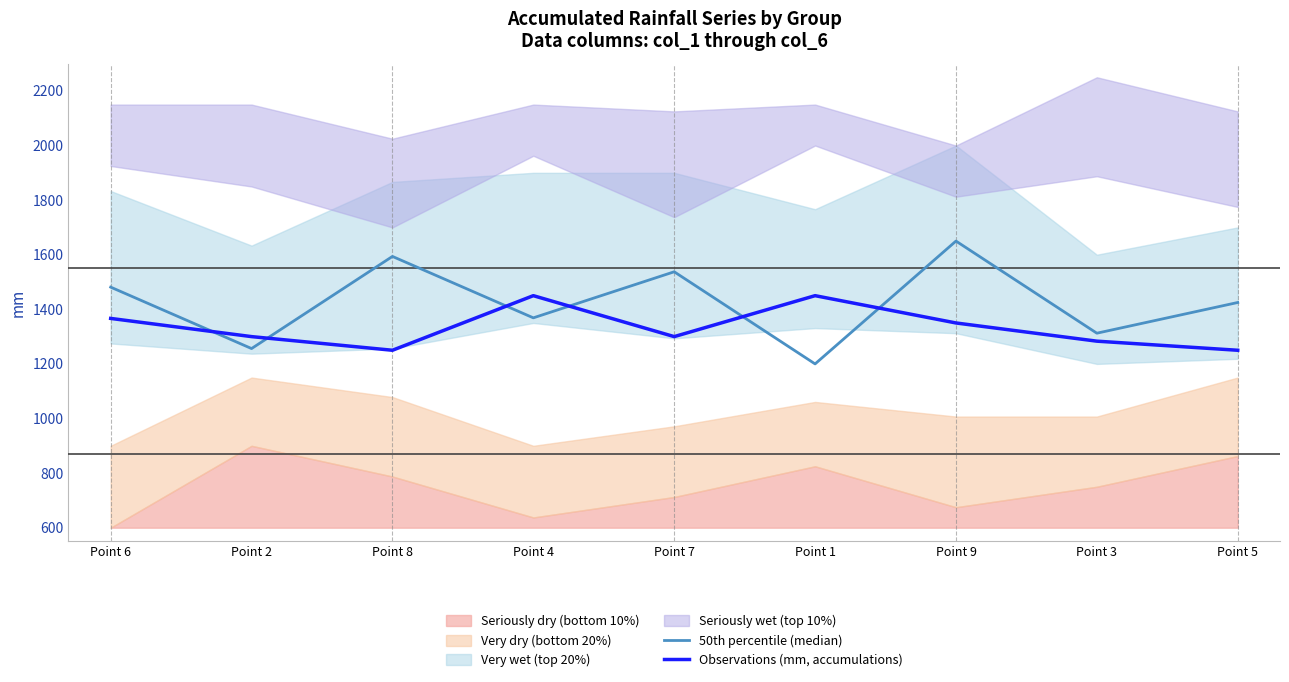

Reading right to left, list all the values displayed in this chart.

50th percentile (median): 1425.0	1312.5	1650.0	1200.0	1537.5	1368.8	1593.8	1256.2	1481.2
Observations (mm, accumulations): 1250.0	1283.3	1350.0	1450.0	1300.0	1450.0	1250.0	1300.0	1366.7